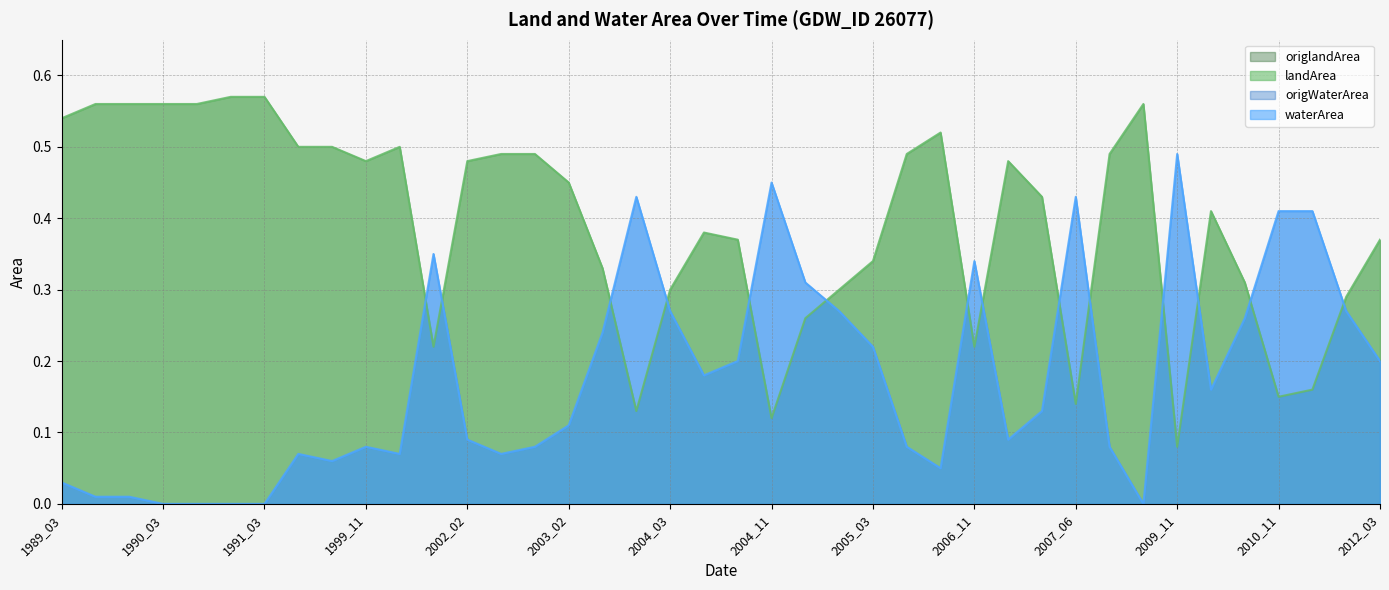

Reading right to left, extract all data points from this chart.

waterArea: 2012_03=0.2	2011_03=0.3	2011_02=0.4	2010_11=0.4	2010_05=0.3	2010_04=0.2	2009_11=0.5	2008_04=0.0	2008_03=0.1	2007_06=0.4	2007_04=0.1	2007_02=0.1	2006_11=0.3	2006_03=0.1	2005_04=0.1	2005_03=0.2	2005_02=0.3	2004_12=0.3	2004_11=0.5	2004_10=0.2	2004_04=0.2	2004_03=0.3	2003_11=0.4	2003_04=0.2	2003_02=0.1	2002_04=0.1	2002_03=0.1	2002_02=0.1	2000_11=0.3	2000_02=0.1	1999_11=0.1	1994_02=0.1	1992_03=0.1	1991_03=0.0	1991_02=0.0	1990_09=0.0	1990_03=0.0	1989_07=0.0	1989_04=0.0	1989_03=0.0
landArea: 2012_03=0.4	2011_03=0.3	2011_02=0.2	2010_11=0.1	2010_05=0.3	2010_04=0.4	2009_11=0.1	2008_04=0.6	2008_03=0.5	2007_06=0.1	2007_04=0.4	2007_02=0.5	2006_11=0.2	2006_03=0.5	2005_04=0.5	2005_03=0.3	2005_02=0.3	2004_12=0.3	2004_11=0.1	2004_10=0.4	2004_04=0.4	2004_03=0.3	2003_11=0.1	2003_04=0.3	2003_02=0.5	2002_04=0.5	2002_03=0.5	2002_02=0.5	2000_11=0.2	2000_02=0.5	1999_11=0.5	1994_02=0.5	1992_03=0.5	1991_03=0.6	1991_02=0.6	1990_09=0.6	1990_03=0.6	1989_07=0.6	1989_04=0.6	1989_03=0.5